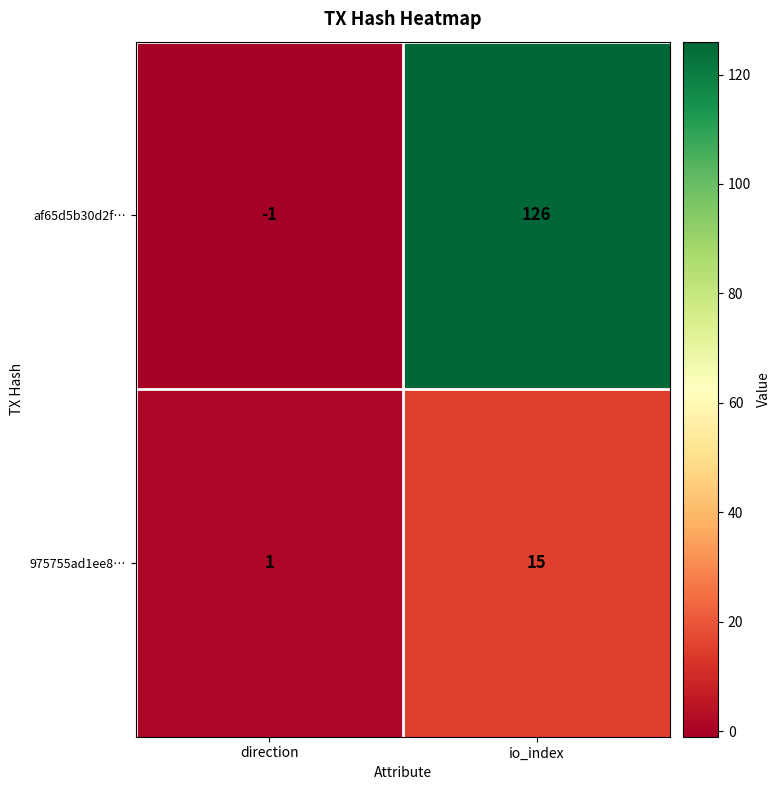

The value of 975755ad1ee8… at direction is 1. True or false?

True